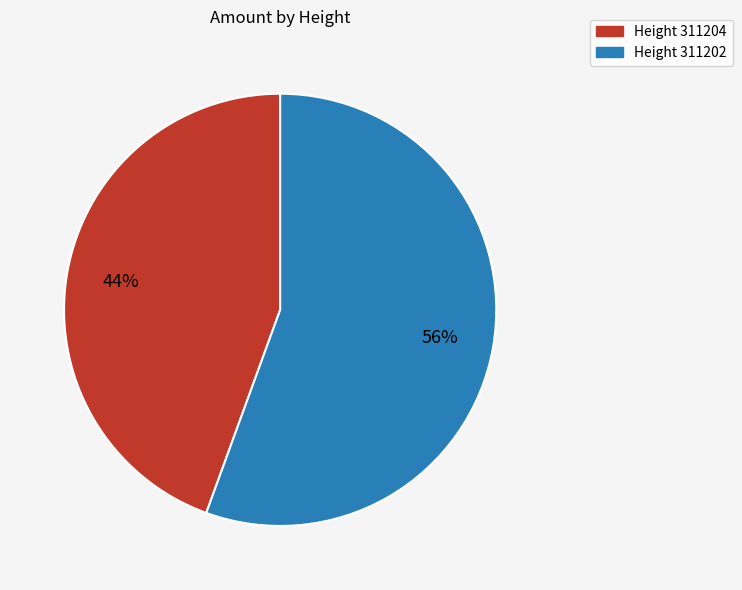

Is there a majority slice in this chart?

Yes